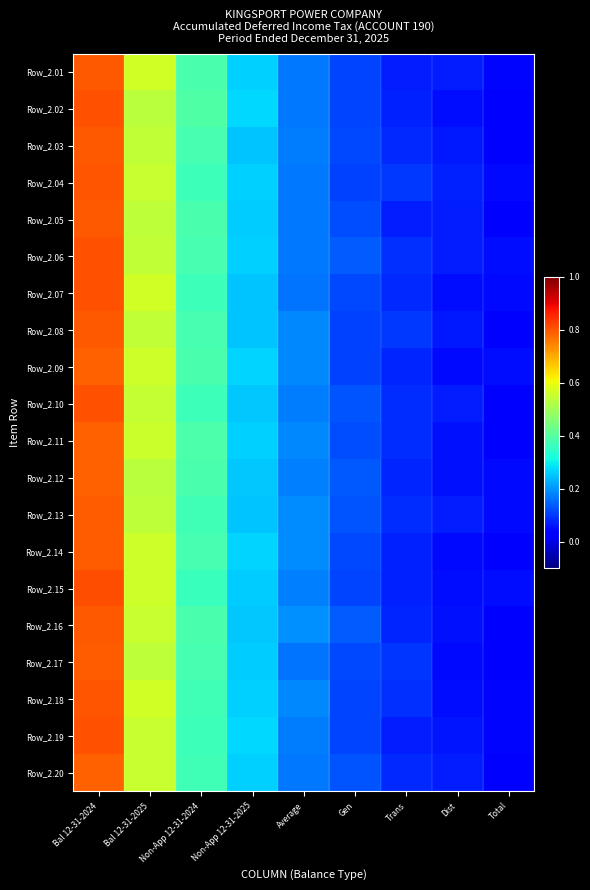

Rank the series by their maximum value, from lowest to highest.

Row_2.09, Row_2.20, Row_2.12, Row_2.11, Row_2.14, Row_2.13, Row_2.17, Row_2.05, Row_2.16, Row_2.08, Row_2.01, Row_2.03, Row_2.18, Row_2.04, Row_2.07, Row_2.10, Row_2.19, Row_2.06, Row_2.02, Row_2.15